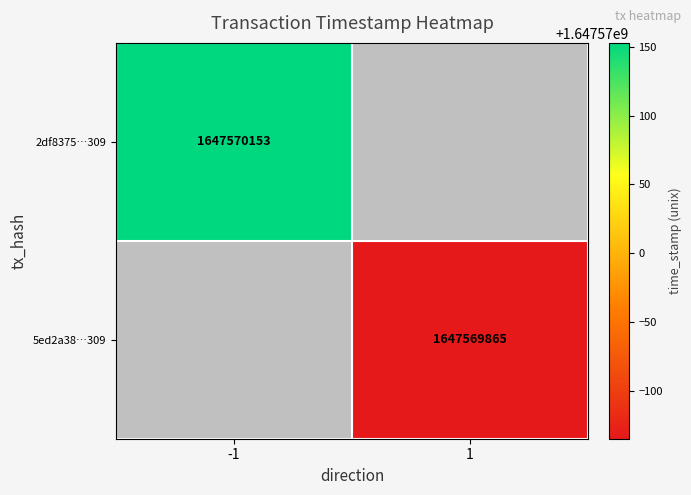

Which series has the largest range (max minus min)?

2df8375fa4fce414a596cc45136c4213c1ac309